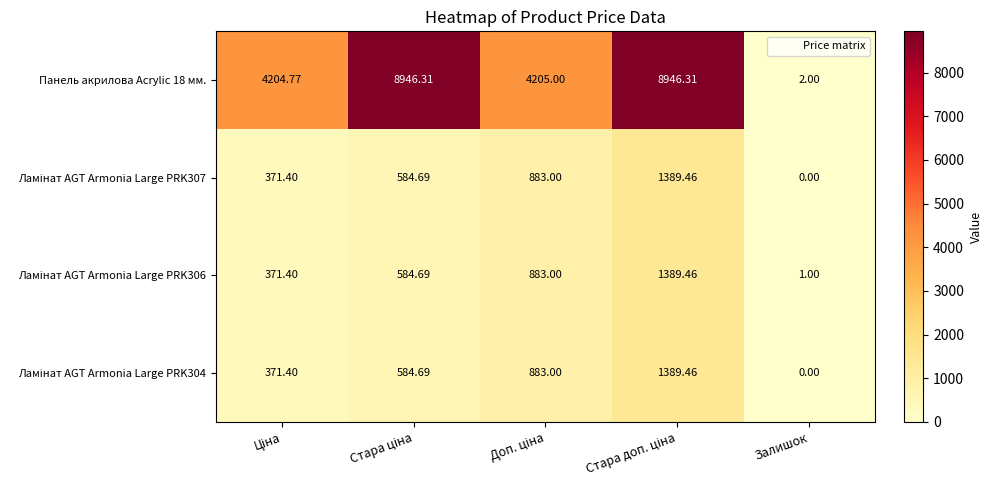

Which label corresponds to the smallest value in the chart?

Залишок